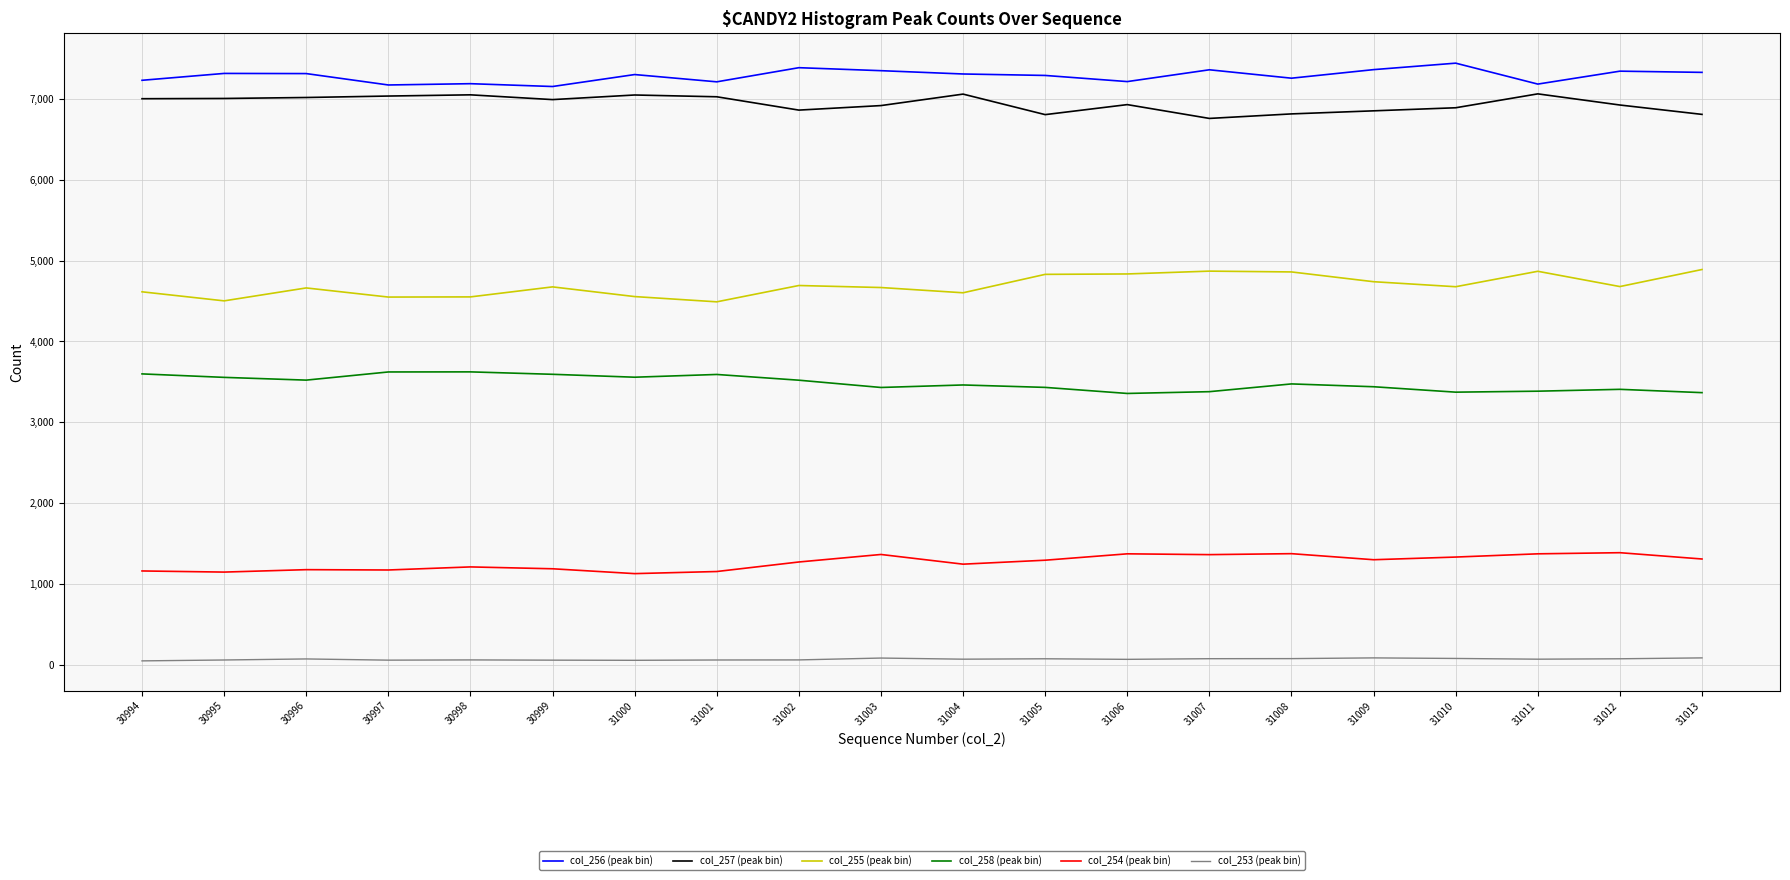

True or false: col_258 (peak bin) and col_255 (peak bin) intersect in this chart.

False